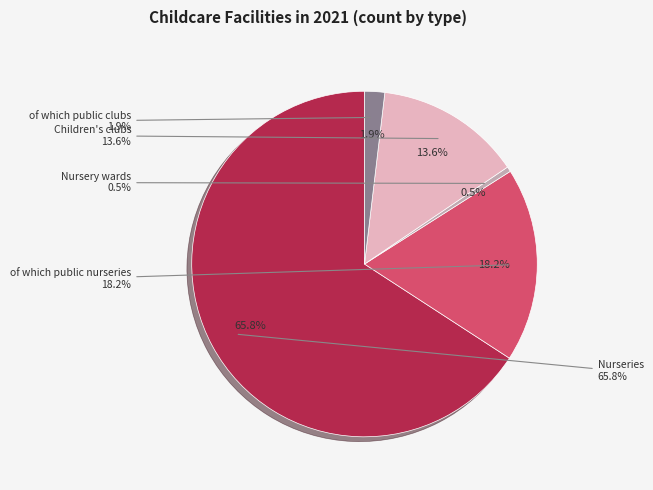

To the nearest percent, what is the difference between the largest and smallest slice percentages?

65%